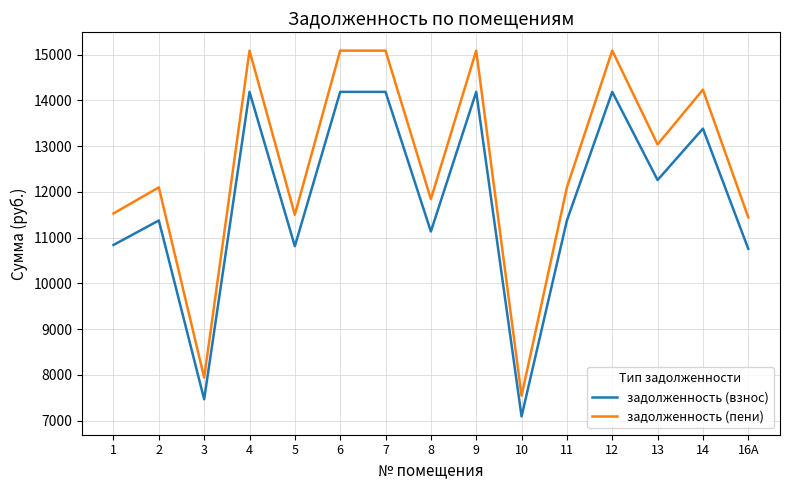

Rank the series at 8 from highest to lowest value.

задолженность (пени), задолженность (взнос)